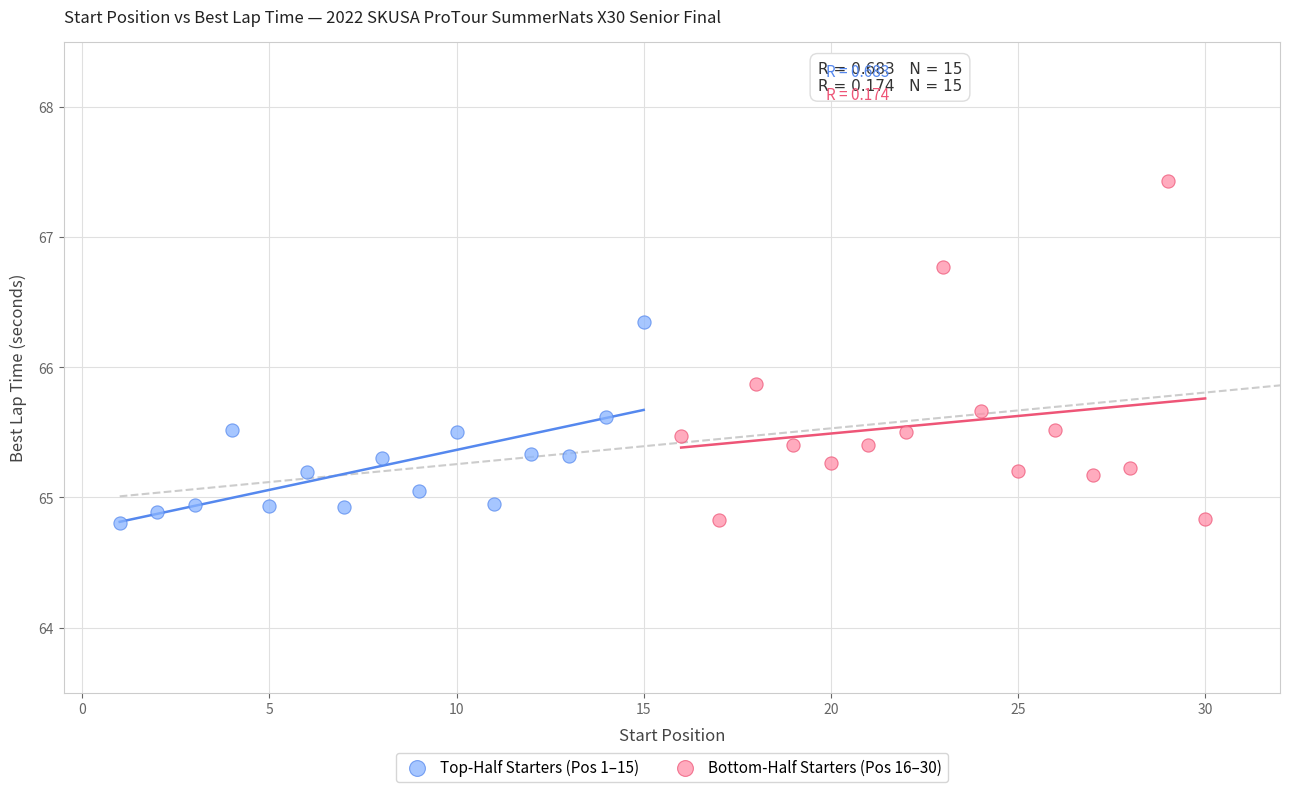

What are all the series names shown in the legend?

Top-Half Starters (Pos 1–15), Bottom-Half Starters (Pos 16–30)